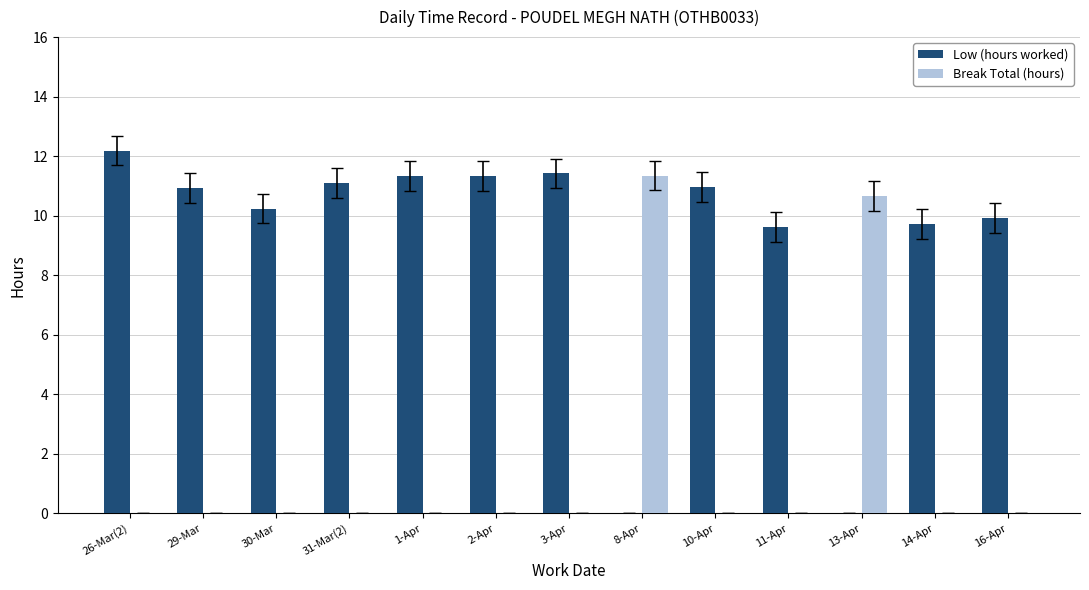

At which category is the sum across all series the highest?

26-Mar(2)